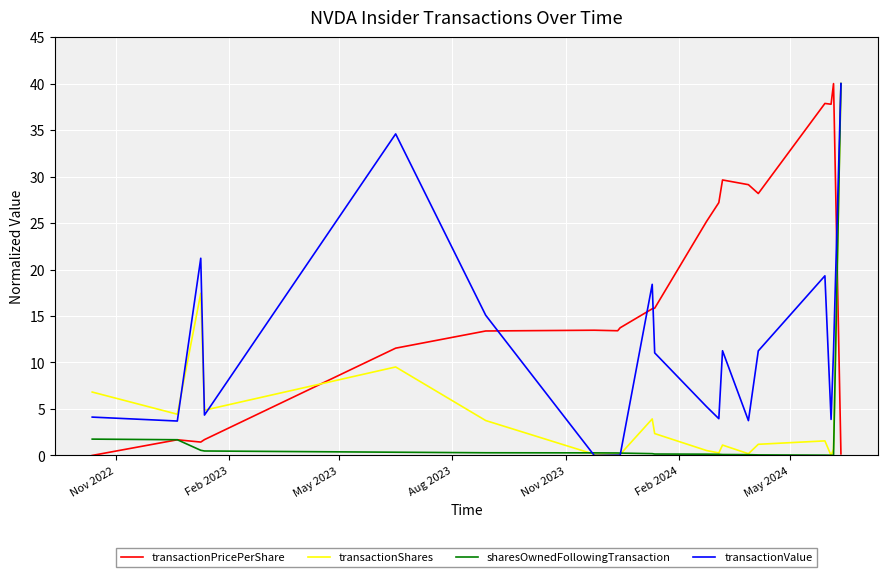

What is the maximum value for transactionShares?

40.0